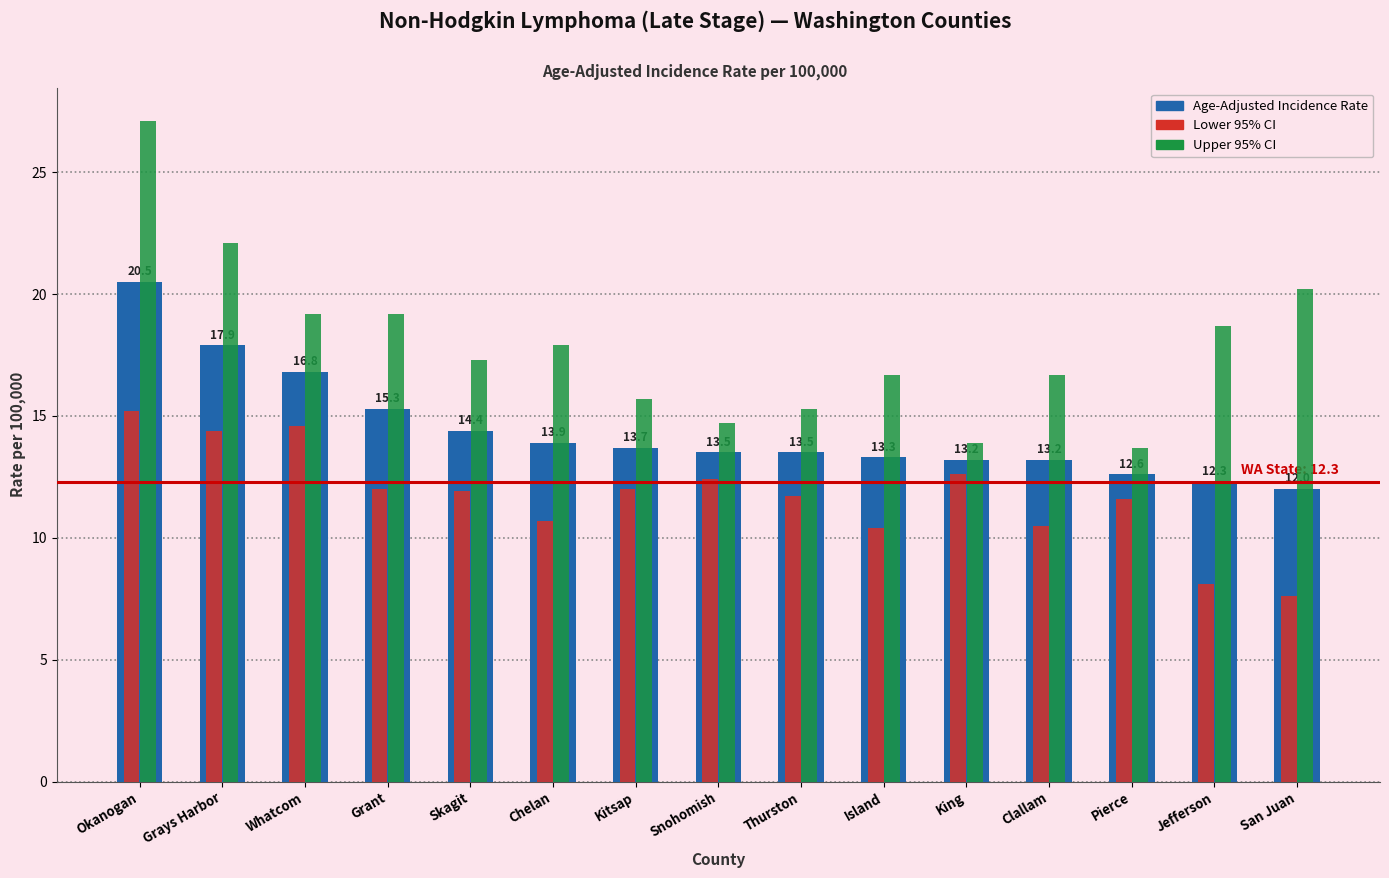

Is the value of Lower 95% CI at Clallam greater than the value of Age-Adjusted Incidence Rate at Clallam?

No